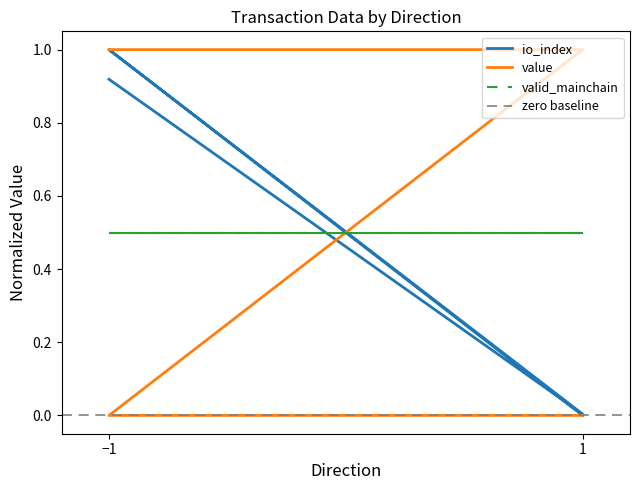

What is the difference between the io_index values at -1 and 1?

1.0